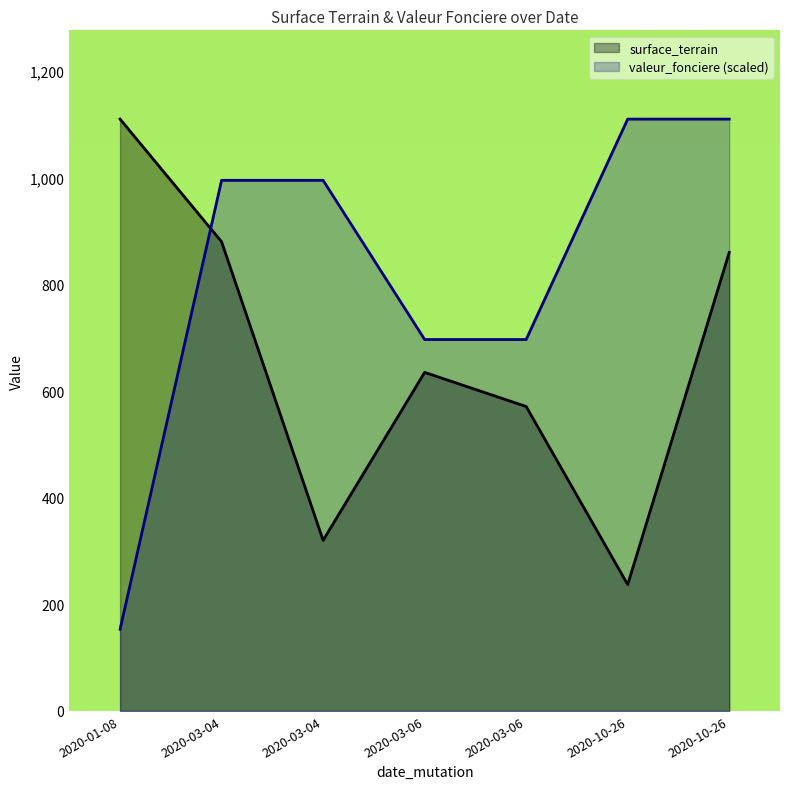

How many lines are shown in the chart?

2